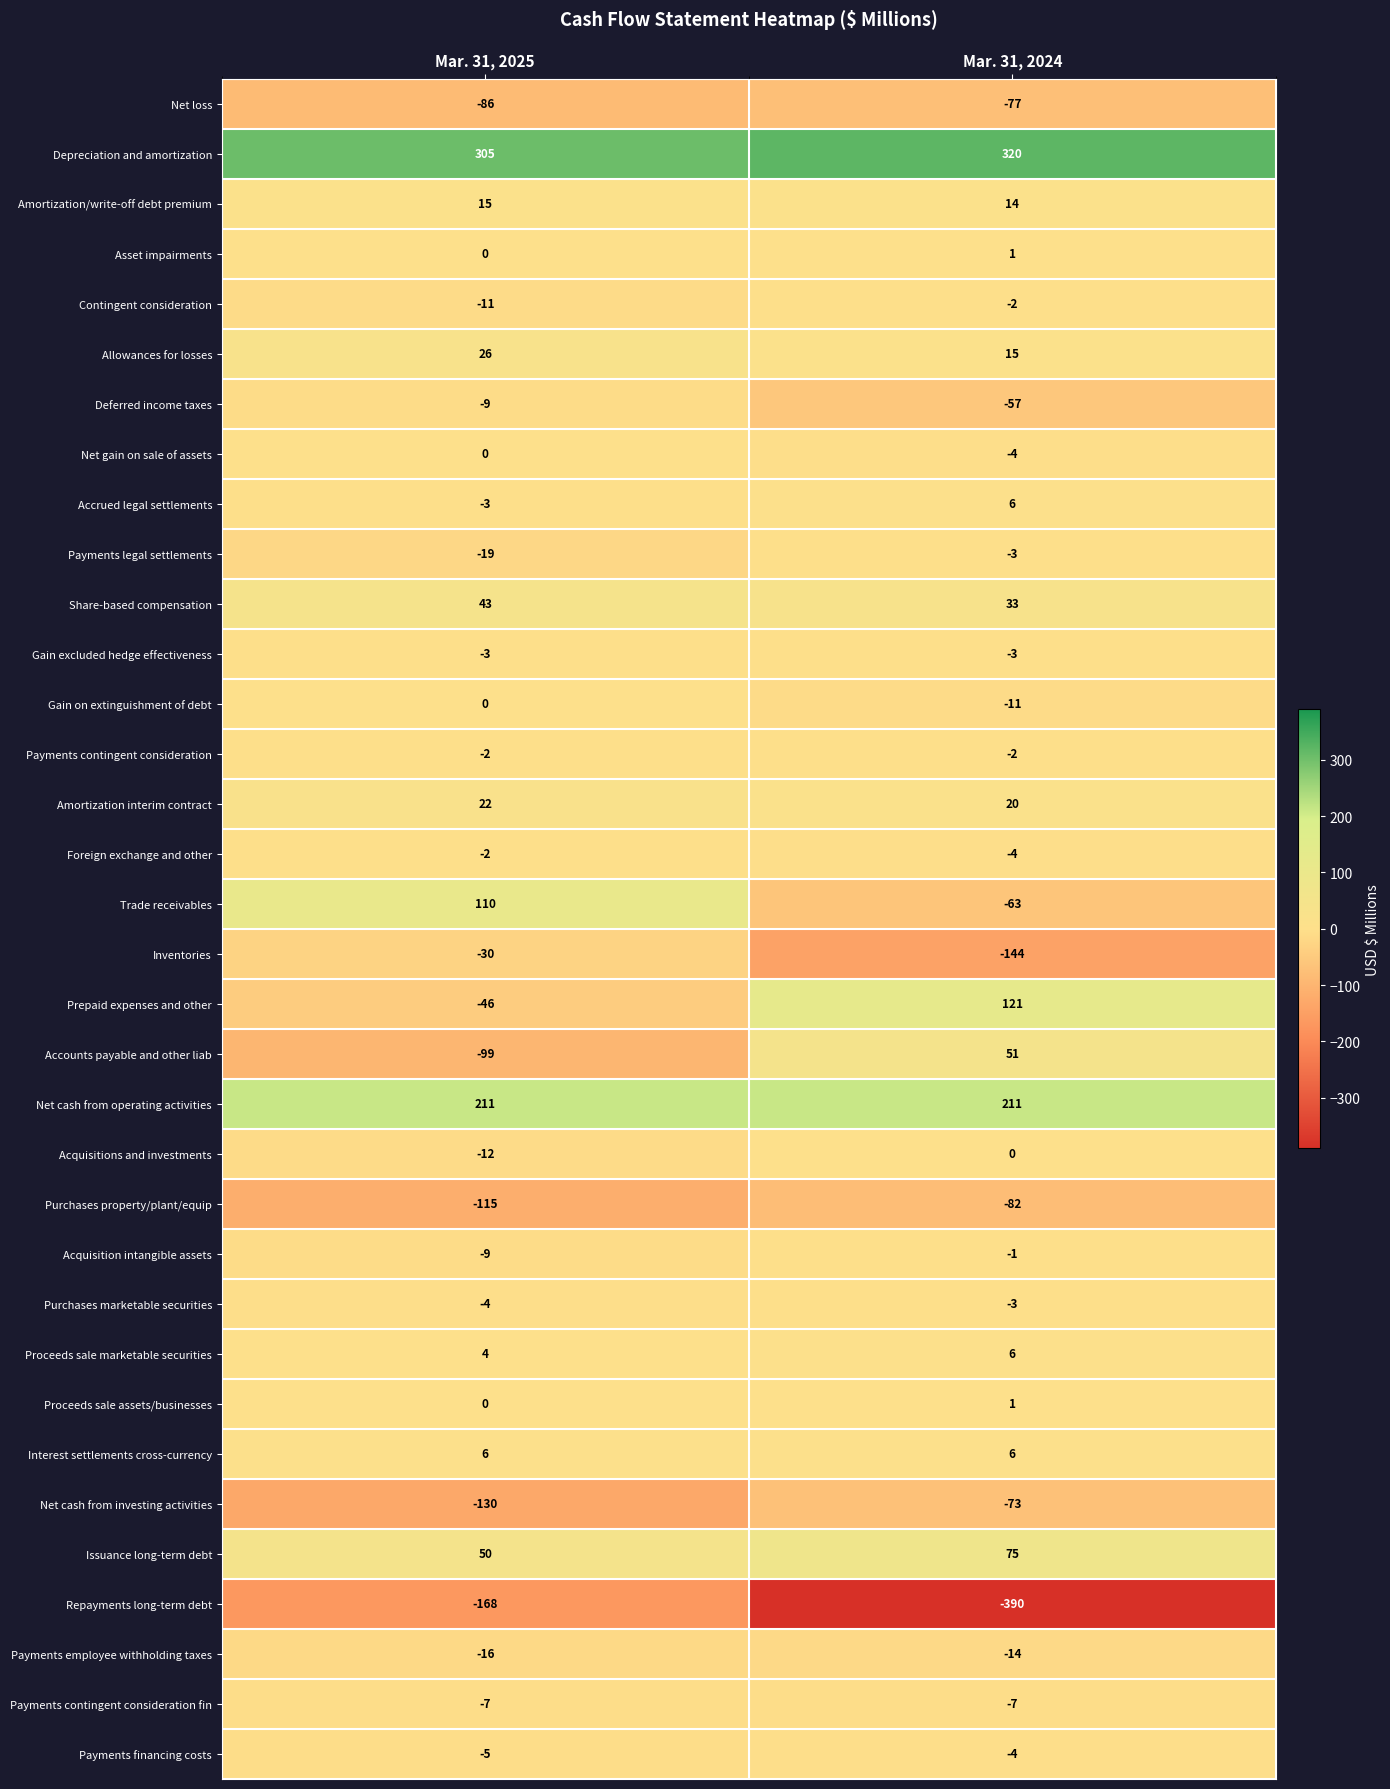

Rank the categories by Gain on extinguishment of debt value from lowest to highest.

Mar. 31, 2024, Mar. 31, 2025